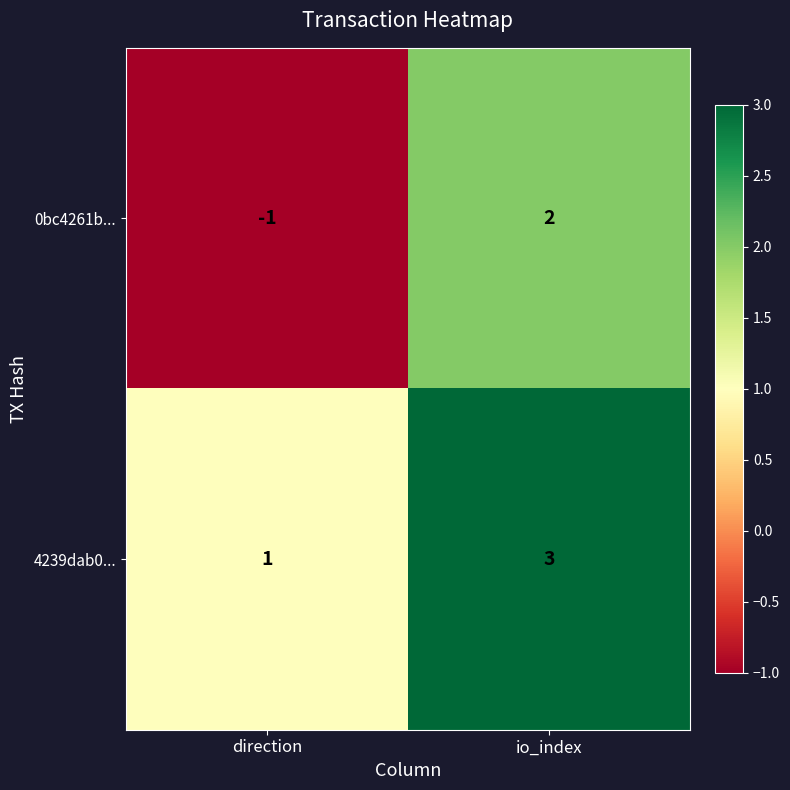

What is the sum of all 4239dab0... values?

4